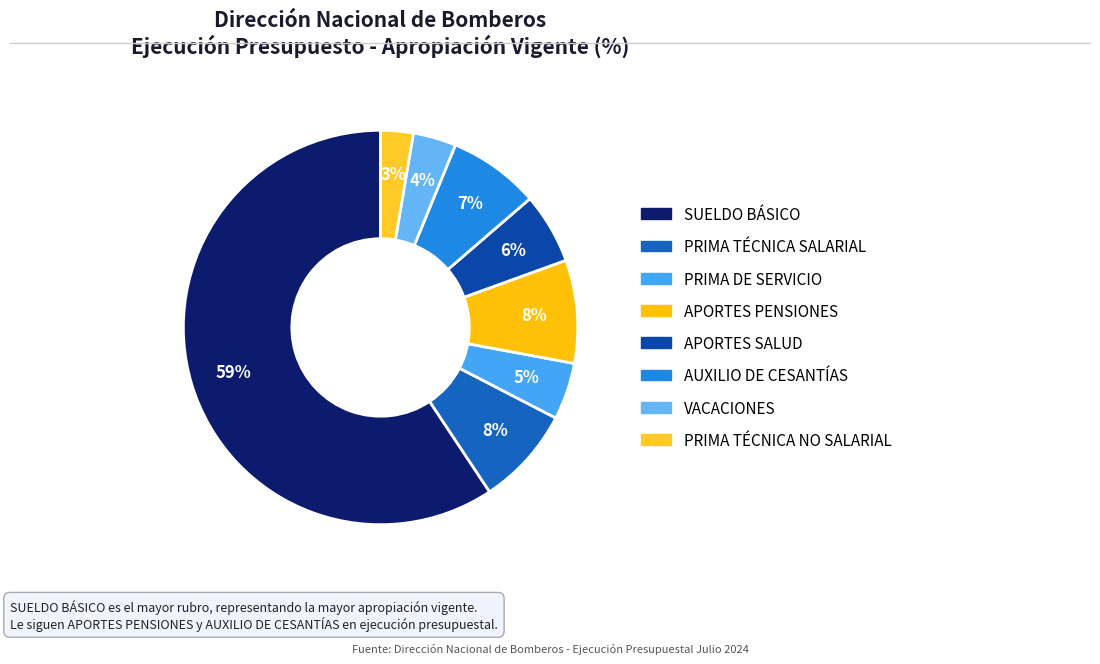

Is PRIMA TÉCNICA SALARIAL the majority of the pie?

No